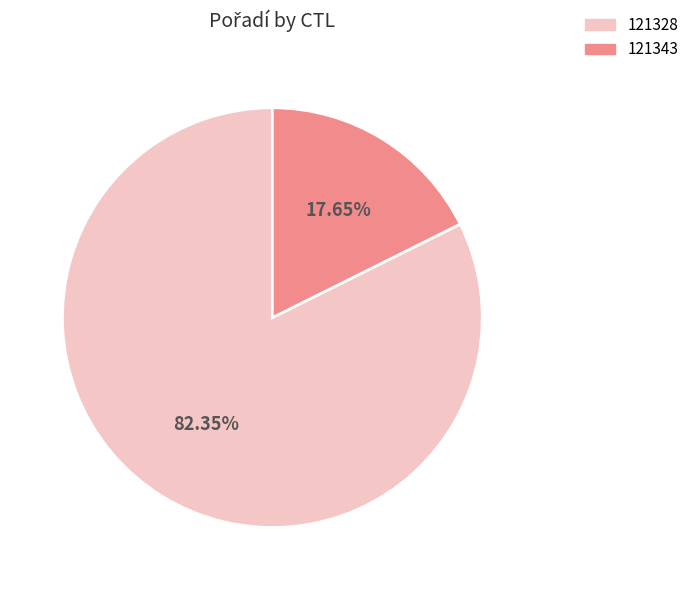

Rank the categories by value from lowest to highest.

121343, 121328